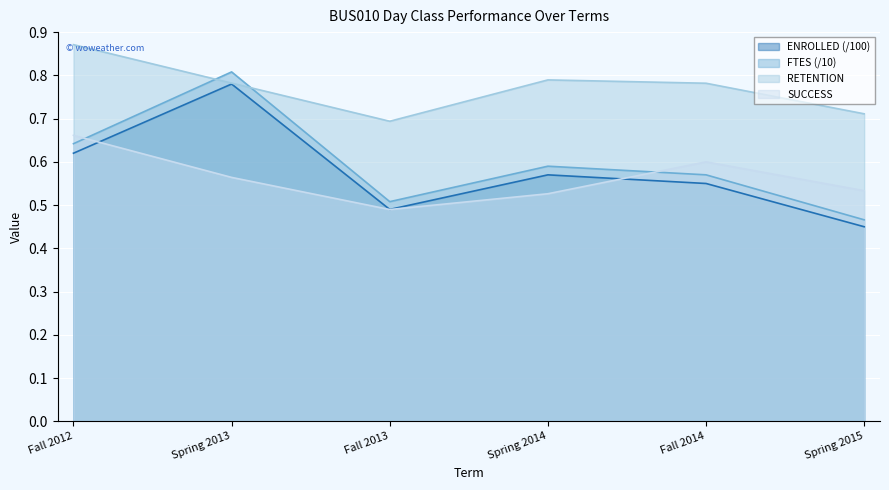

Reading left to right, what are all the values shown in this chart?

SUCCESS: 0.7	0.6	0.5	0.5	0.6	0.5
RETENTION: 0.9	0.8	0.7	0.8	0.8	0.7
FTES: 0.6	0.8	0.5	0.6	0.6	0.5
ENROLLED: 0.6	0.8	0.5	0.6	0.6	0.5